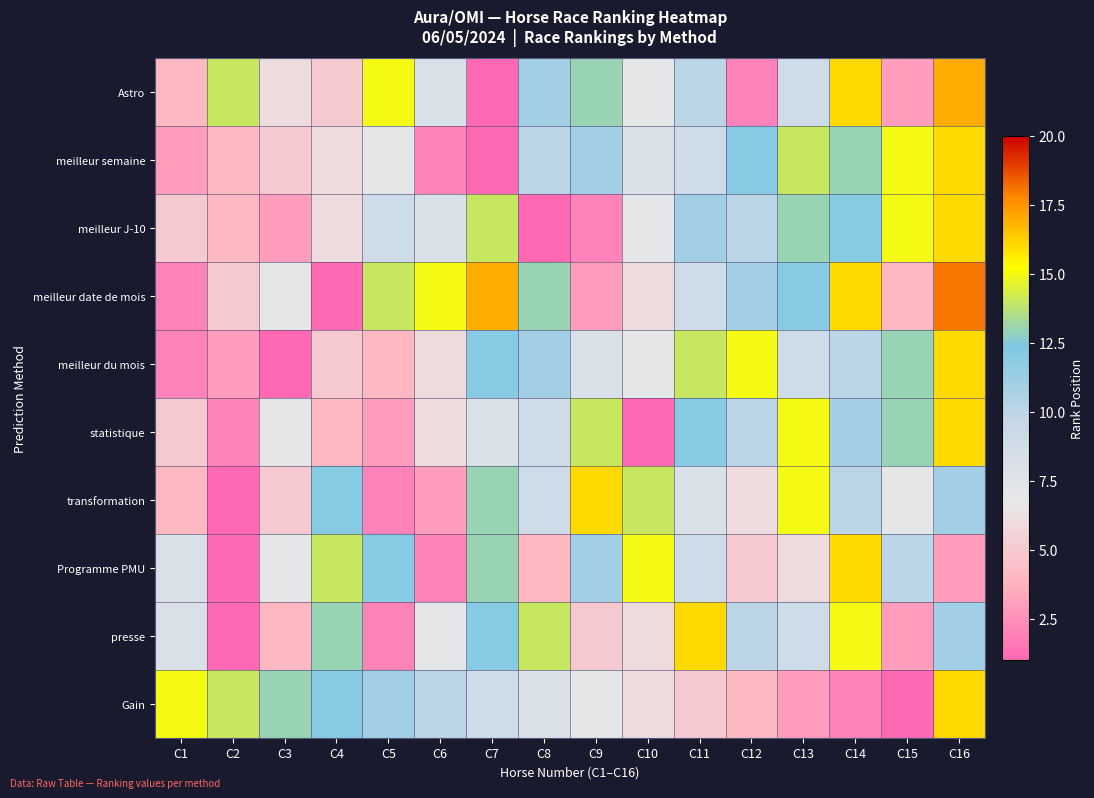

Reading left to right, extract all data points from this chart.

Astro: C1=4	C2=14	C3=6	C4=5	C5=15	C6=8	C7=1	C8=11	C9=13	C10=7	C11=10	C12=2	C13=9	C14=16	C15=3	C16=17
meilleur semaine: C1=3	C2=4	C3=5	C4=6	C5=7	C6=2	C7=1	C8=10	C9=11	C10=8	C11=9	C12=12	C13=14	C14=13	C15=15	C16=16
meilleur J-10: C1=5	C2=4	C3=3	C4=6	C5=9	C6=8	C7=14	C8=1	C9=2	C10=7	C11=11	C12=10	C13=13	C14=12	C15=15	C16=16
meilleur date de mois: C1=2	C2=5	C3=7	C4=1	C5=14	C6=15	C7=17	C8=13	C9=3	C10=6	C11=9	C12=11	C13=12	C14=16	C15=4	C16=18
meilleur du mois: C1=2	C2=3	C3=1	C4=5	C5=4	C6=6	C7=12	C8=11	C9=8	C10=7	C11=14	C12=15	C13=9	C14=10	C15=13	C16=16
statistique: C1=5	C2=2	C3=7	C4=4	C5=3	C6=6	C7=8	C8=9	C9=14	C10=1	C11=12	C12=10	C13=15	C14=11	C15=13	C16=16
transformation: C1=4	C2=1	C3=5	C4=12	C5=2	C6=3	C7=13	C8=9	C9=16	C10=14	C11=8	C12=6	C13=15	C14=10	C15=7	C16=11
Programme PMU: C1=8	C2=1	C3=7	C4=14	C5=12	C6=2	C7=13	C8=4	C9=11	C10=15	C11=9	C12=5	C13=6	C14=16	C15=10	C16=3
presse: C1=8	C2=1	C3=4	C4=13	C5=2	C6=7	C7=12	C8=14	C9=5	C10=6	C11=16	C12=10	C13=9	C14=15	C15=3	C16=11
Gain: C1=15	C2=14	C3=13	C4=12	C5=11	C6=10	C7=9	C8=8	C9=7	C10=6	C11=5	C12=4	C13=3	C14=2	C15=1	C16=16